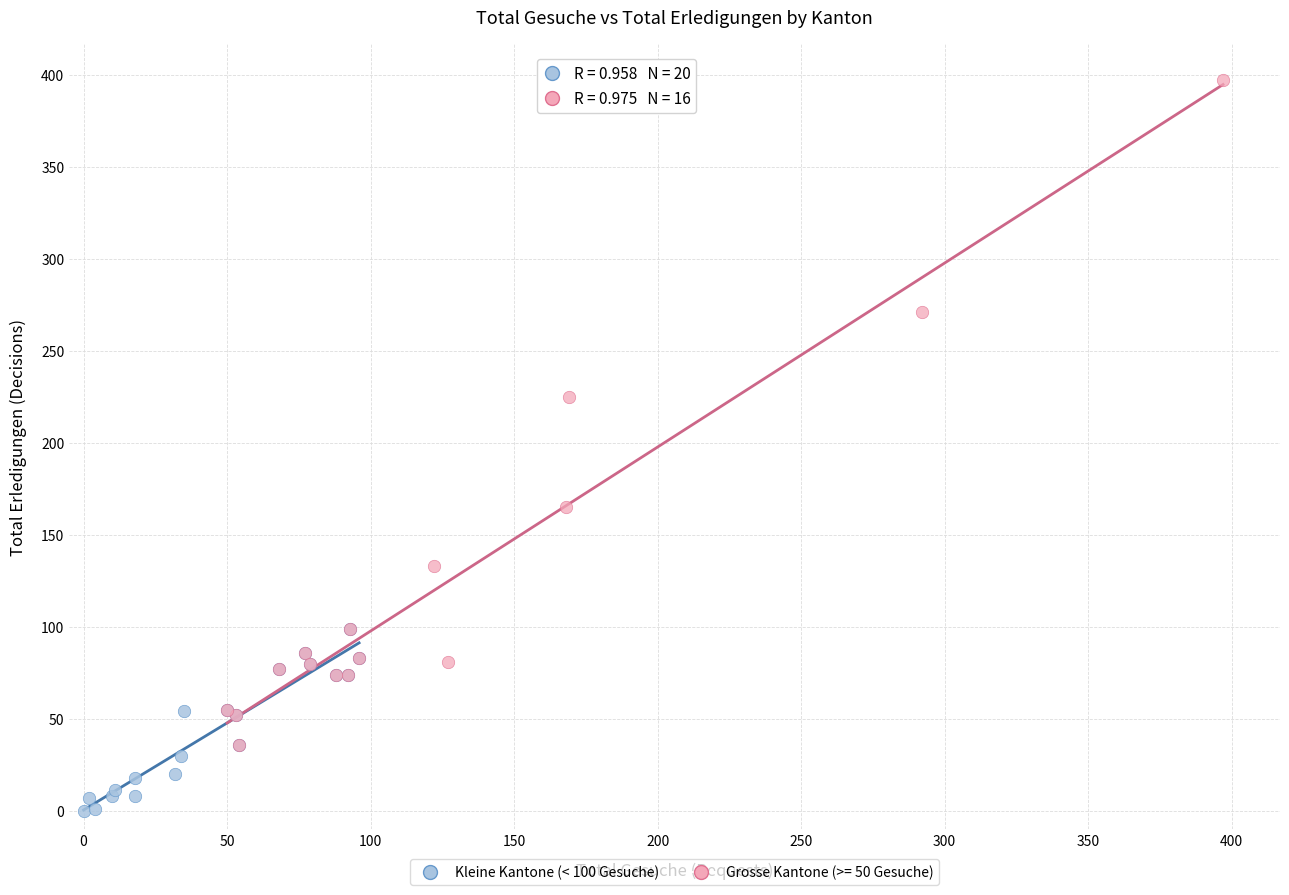

Which series has the largest Y range (max minus min)?

Grosse Kantone (>= 50 Gesuche)